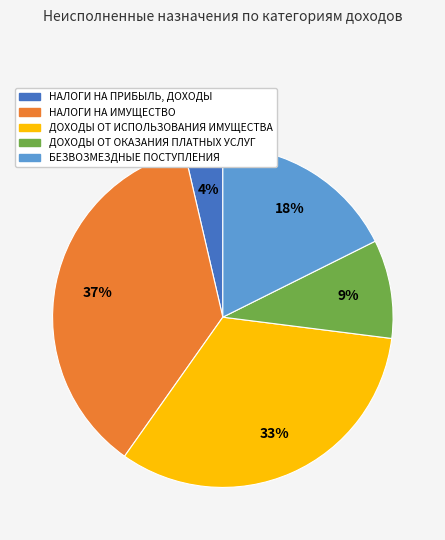

The ДОХОДЫ ОТ ОКАЗАНИЯ ПЛАТНЫХ УСЛУГ slice represents 9% of the pie. True or false?

True